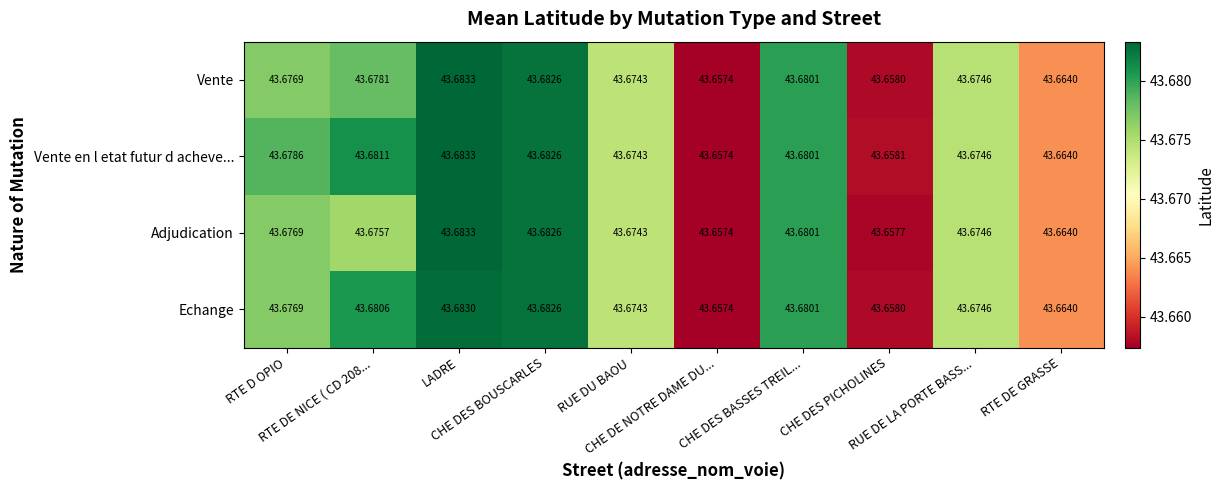

Which series has the largest total across all categories?

Vente en l etat futur d acheve...